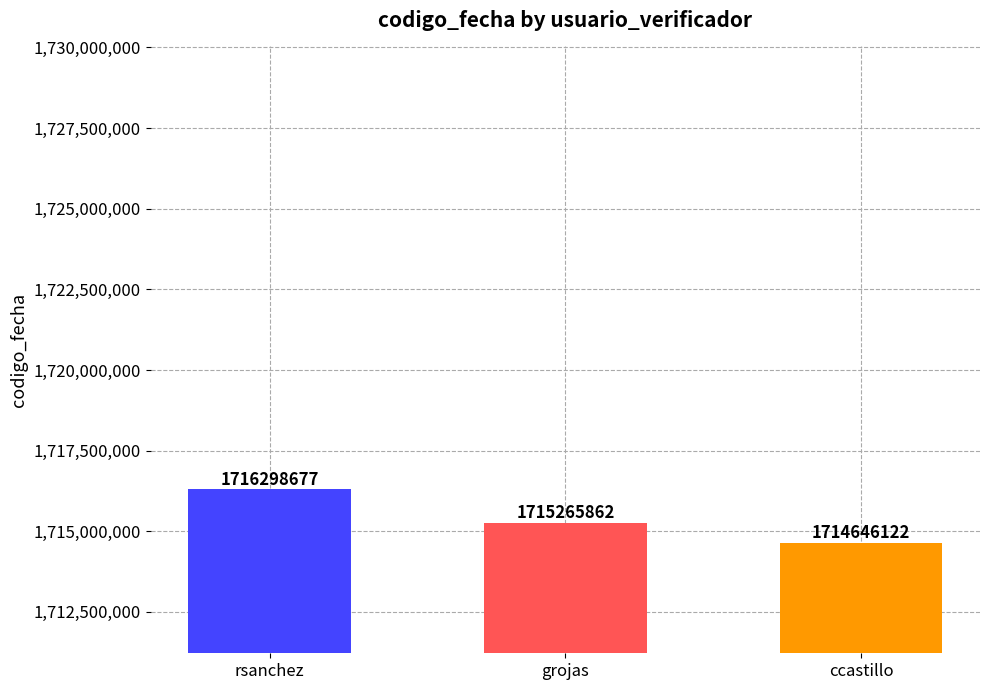

List the labels in order of value, largest first.

rsanchez, grojas, ccastillo